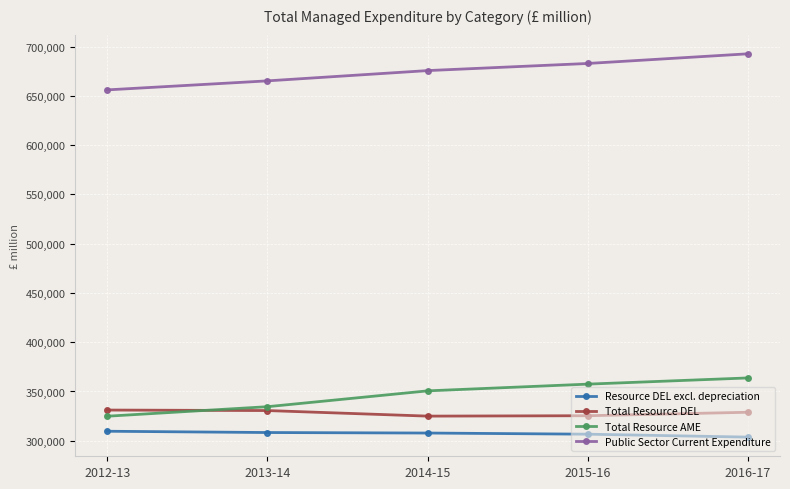

What is the spread (max minus min) of values at 2015-16?

376207